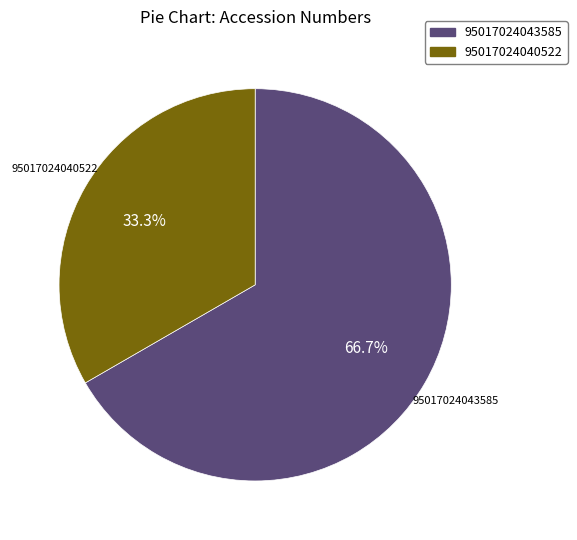

Rank the categories by value from lowest to highest.

95017024040522, 95017024043585